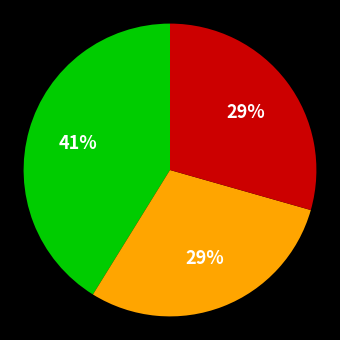

To the nearest percent, what is the difference between the largest and smallest slice percentages?

12%